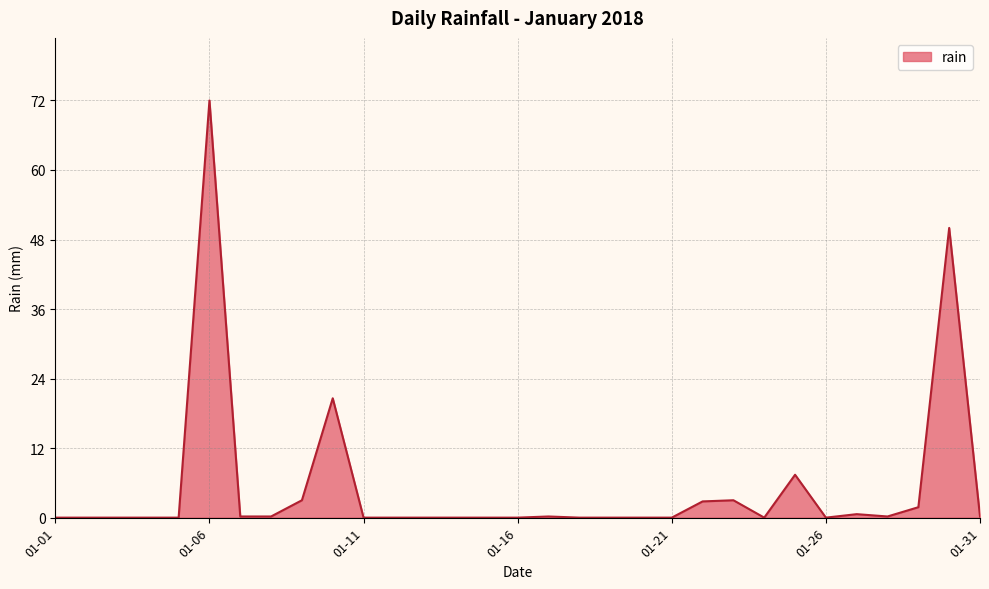

What is the maximum value shown in the chart?

72.0